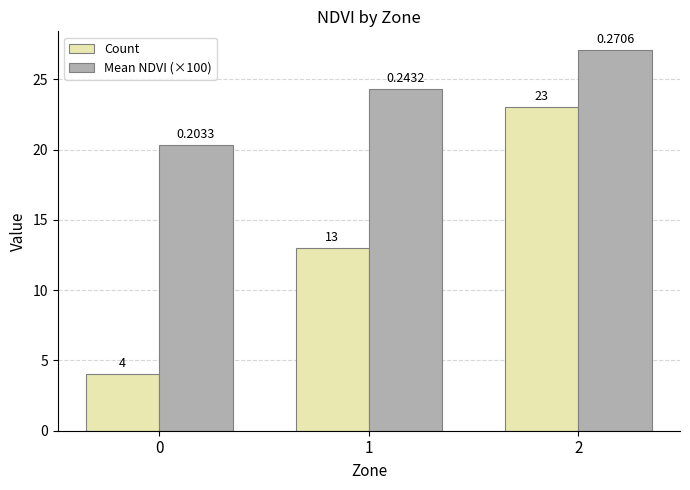

At which label does Mean NDVI (×100) reach its peak?

2